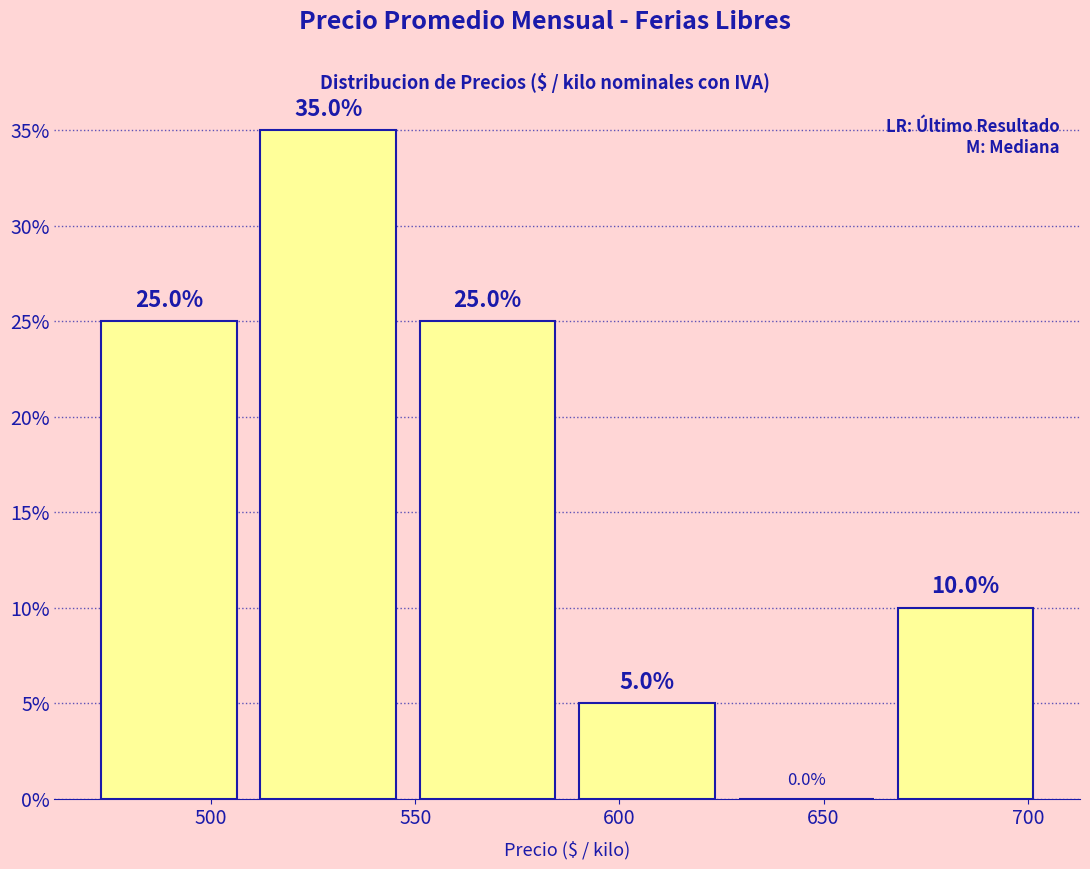

Reading left to right, transcribe this chart: for each bar, give the range it covers on the x-axis and its height. The bar edges are not printed on the chart, so give them approximately, as read against the axis.

470 to 510: 25.0
510 to 550: 35.0
550 to 585: 25.0
585 to 625: 5.0
625 to 665: 0.0
665 to 705: 10.0